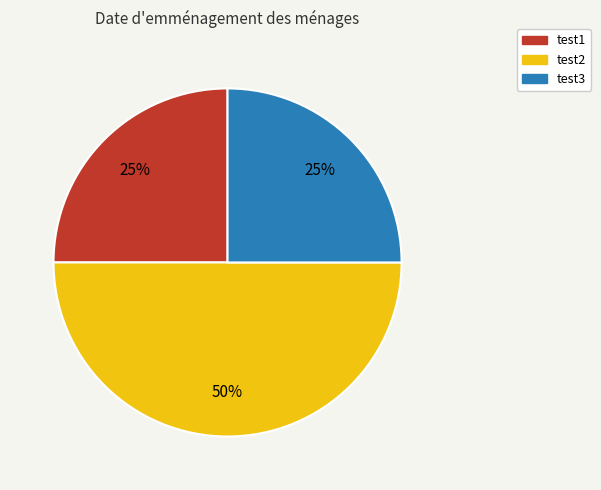

True or false: test3 accounts for 25% of the total.

True